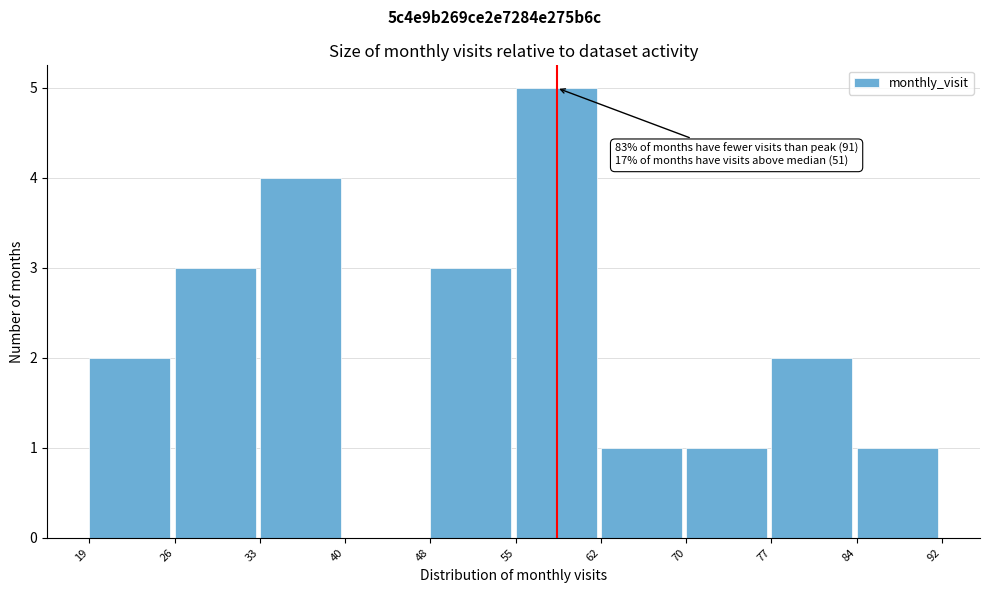

Reading left to right, transcribe all the data shown in this chart.

19=2	26=3	33=4	40=0	48=3	55=5	62=1	70=1	77=2	84=1